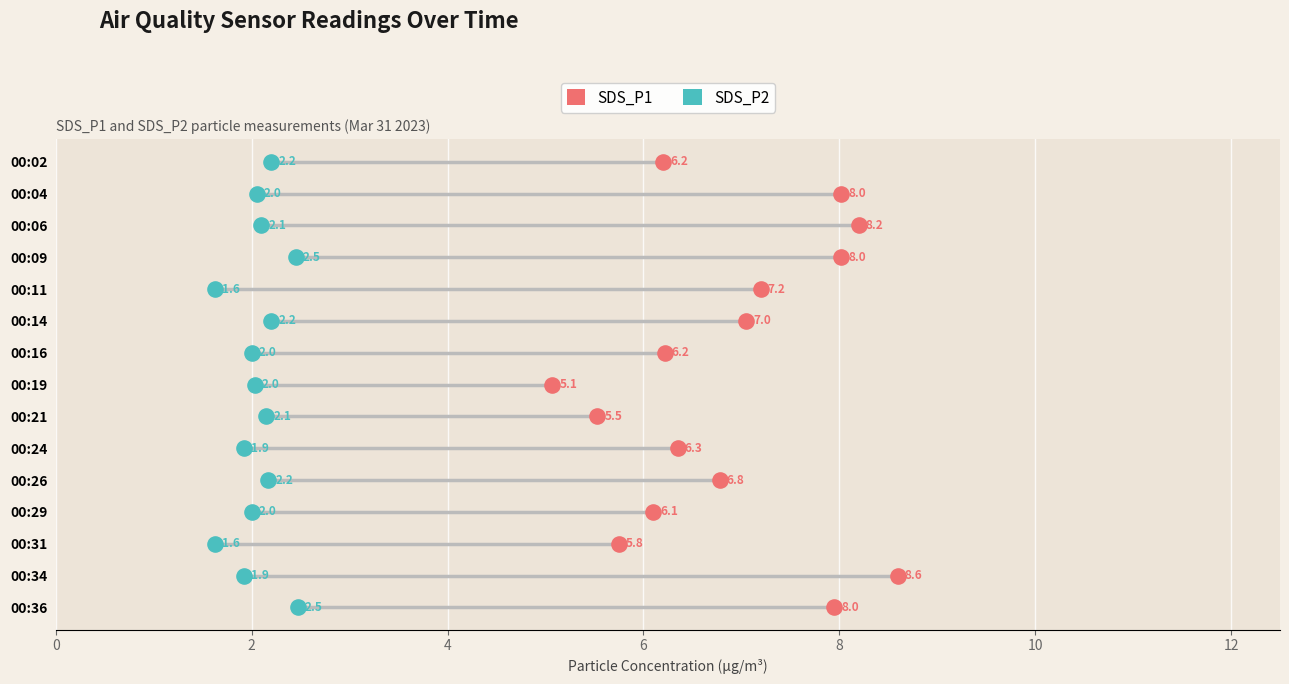

Which series contains the highest Y value?

SDS_P1